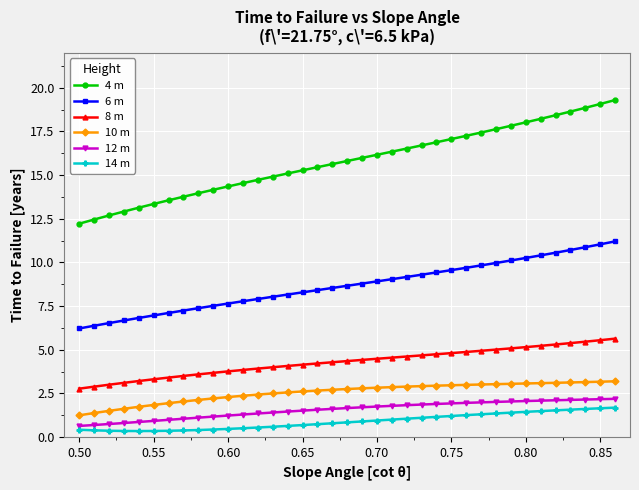

How many distinct data groups are displayed?

6